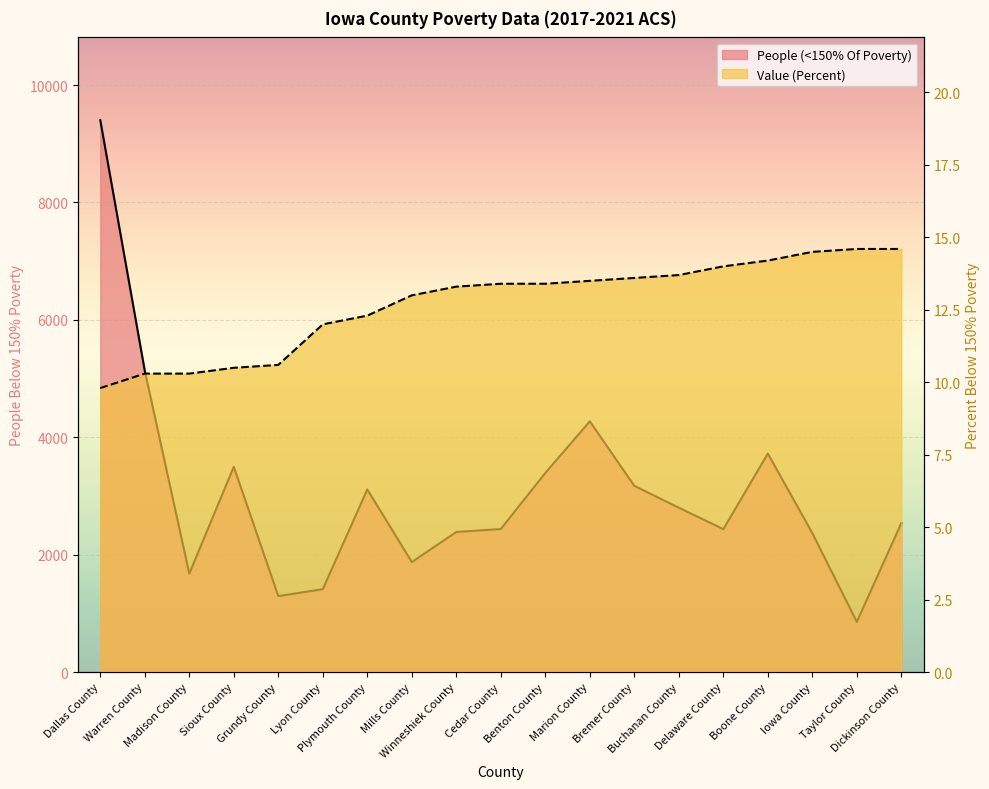

True or false: Value (Percent) and People (<150% Of Poverty) intersect in this chart.

False